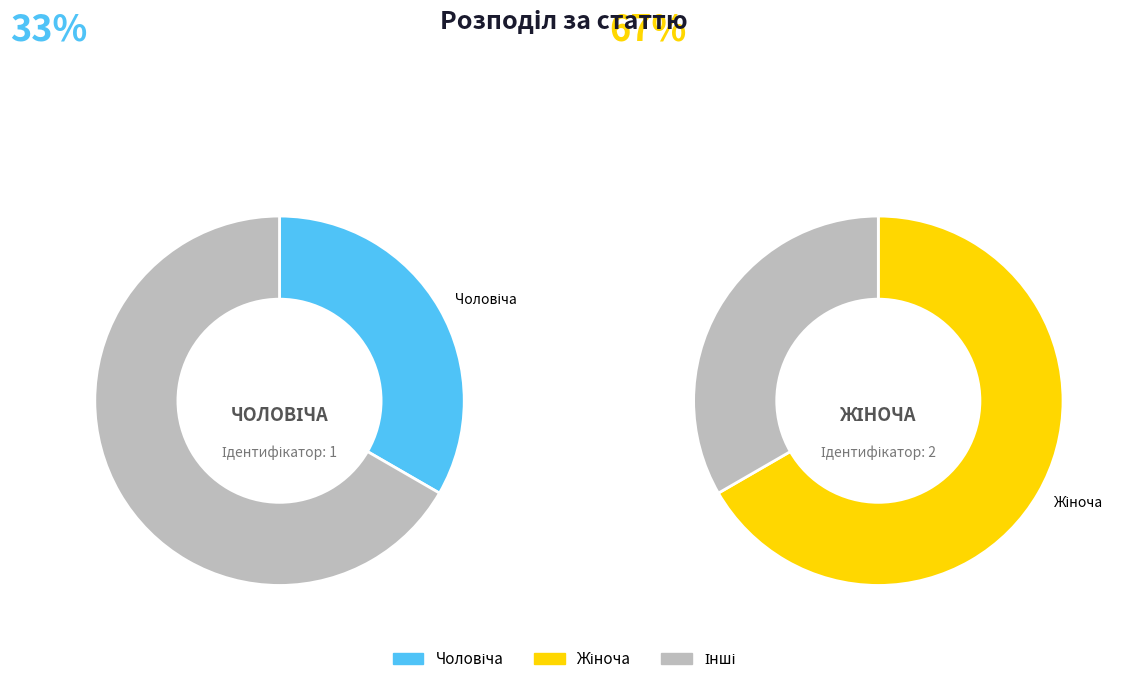

What percentage is the Жіноча slice, to the nearest percent?

67%